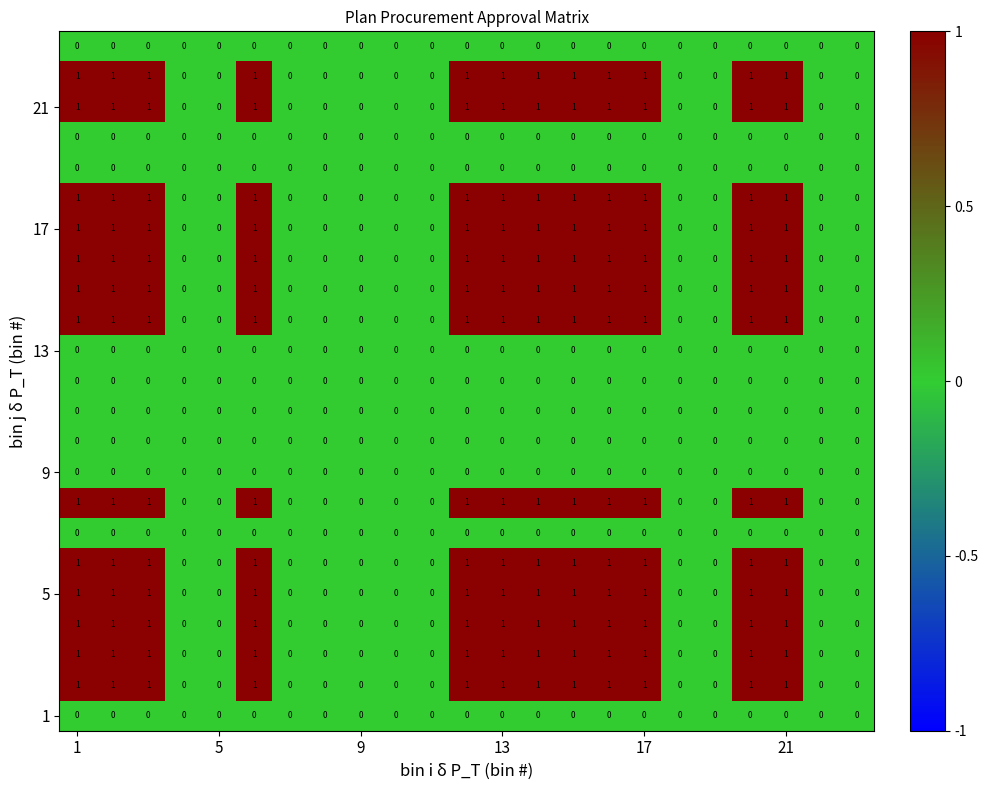

True or false: 9 has a value of 0 at 9.

True